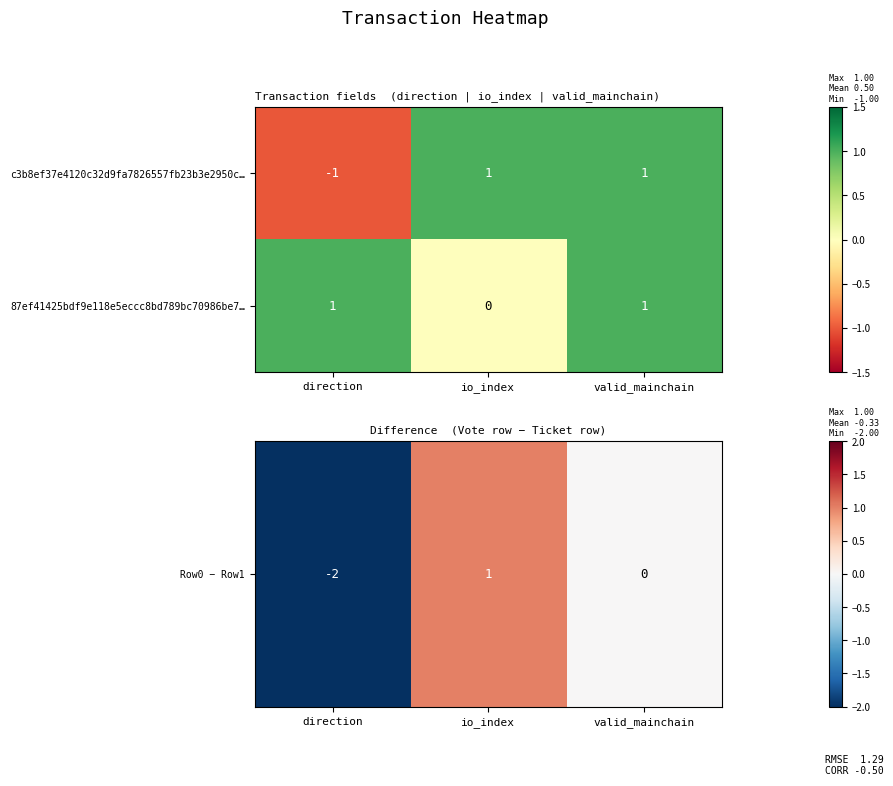

List the series in order of their overall mean, lowest first.

c3b8ef37e4120c32d9fa7826557fb23b3e2950c…, 87ef41425bdf9e118e5eccc8bd789bc70986be7…